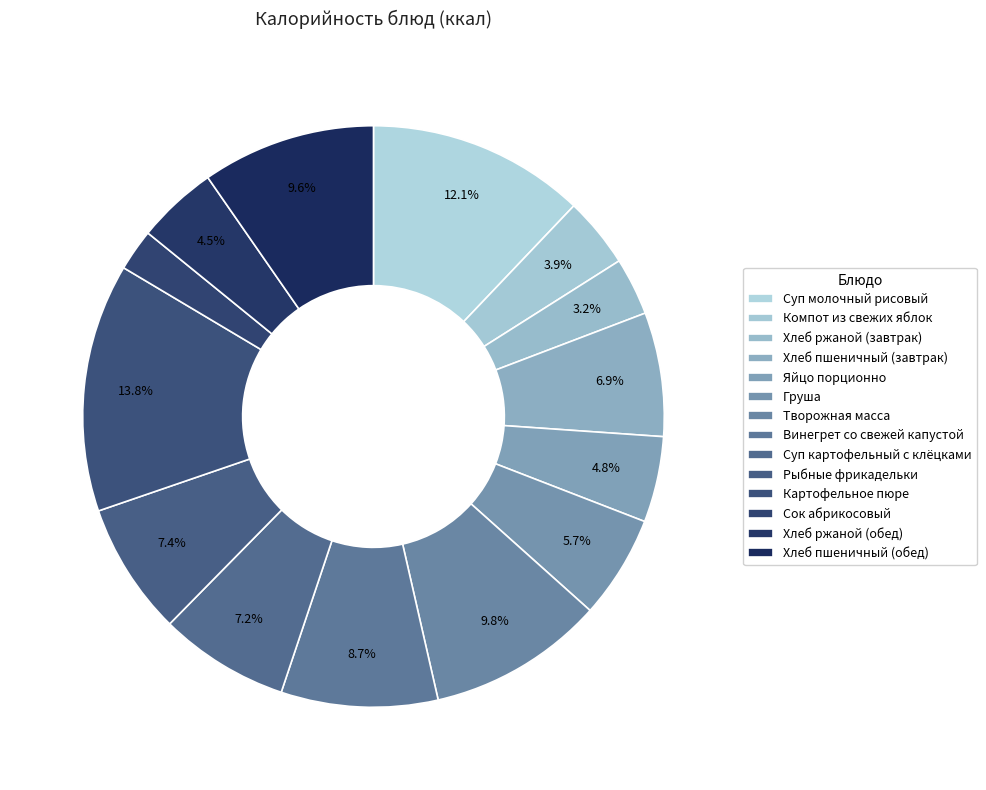

Which category has the smallest portion of the pie?

Сок абрикосовый